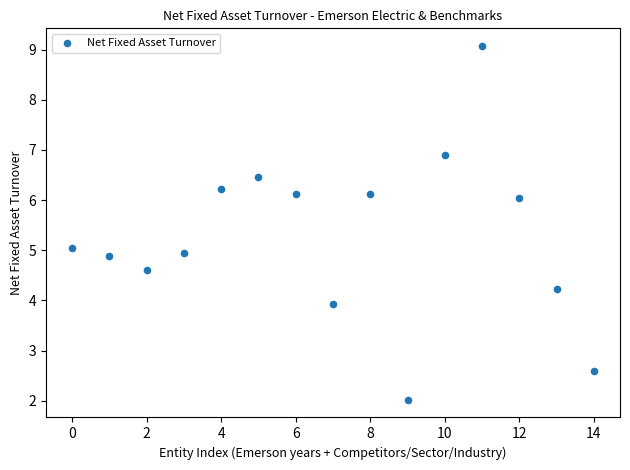

How many data points are displayed?

15